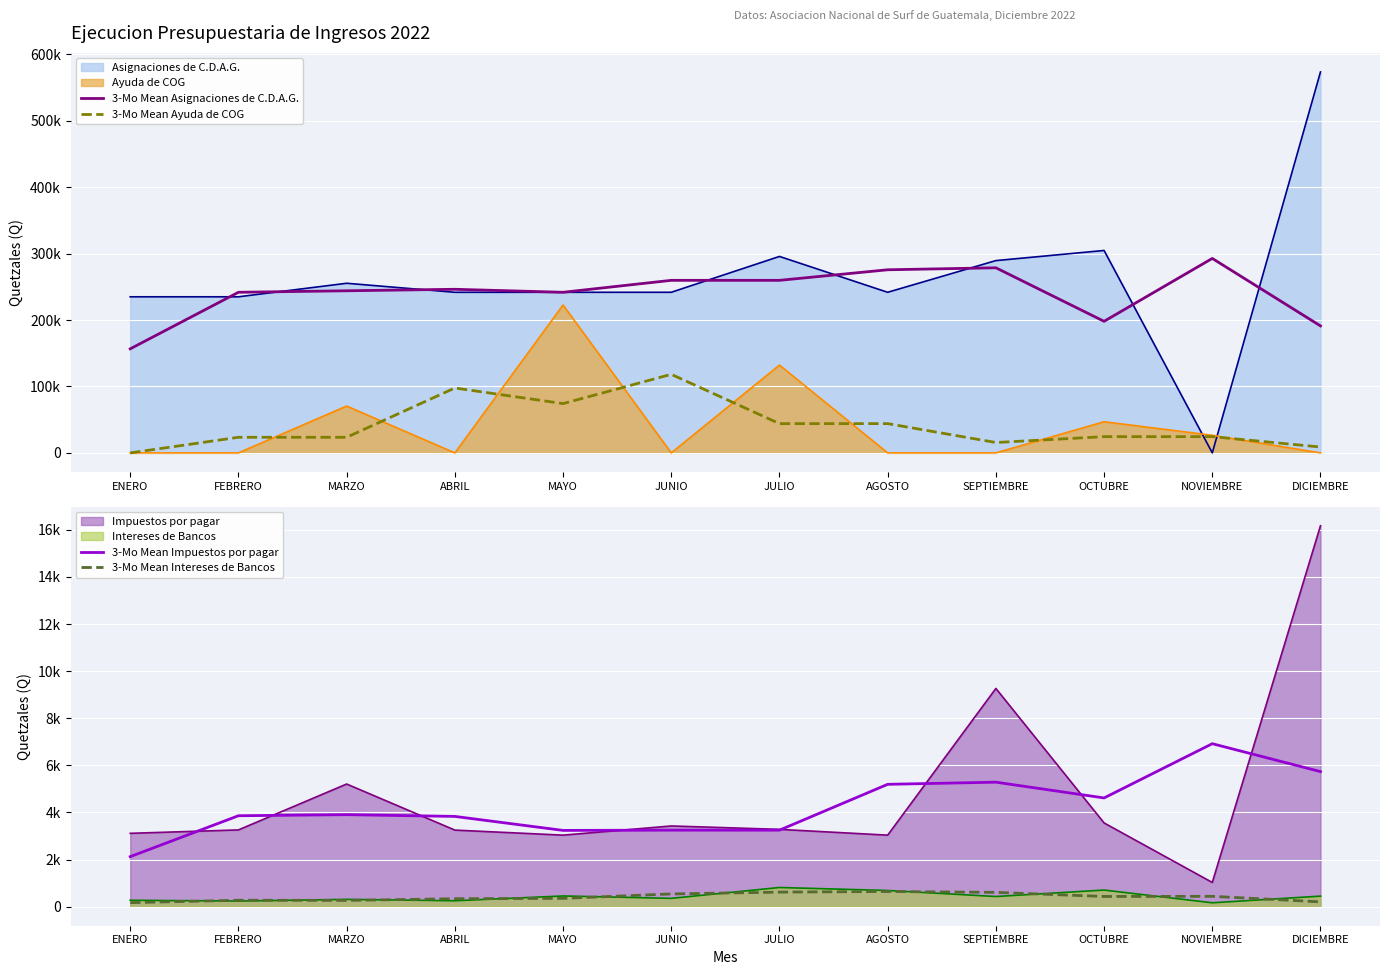

Does the chart display data point markers on the line(s)?

No